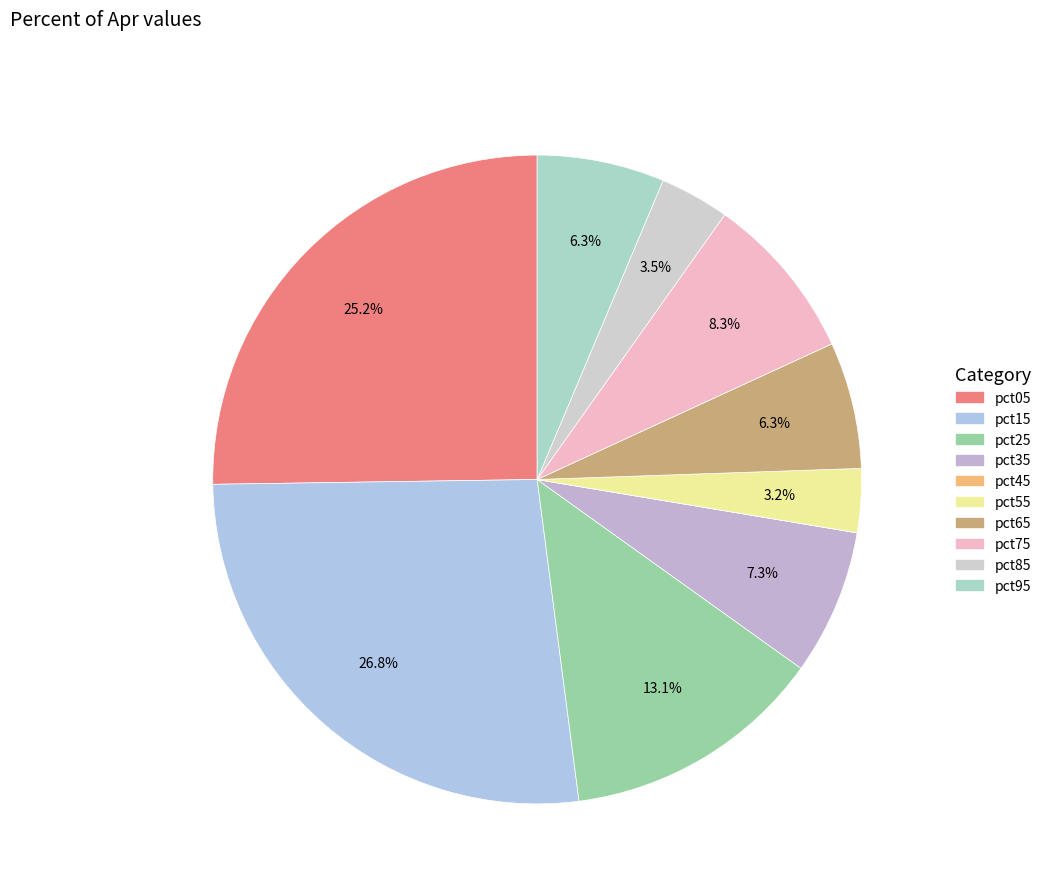

Count the number of slices in the pie.

10